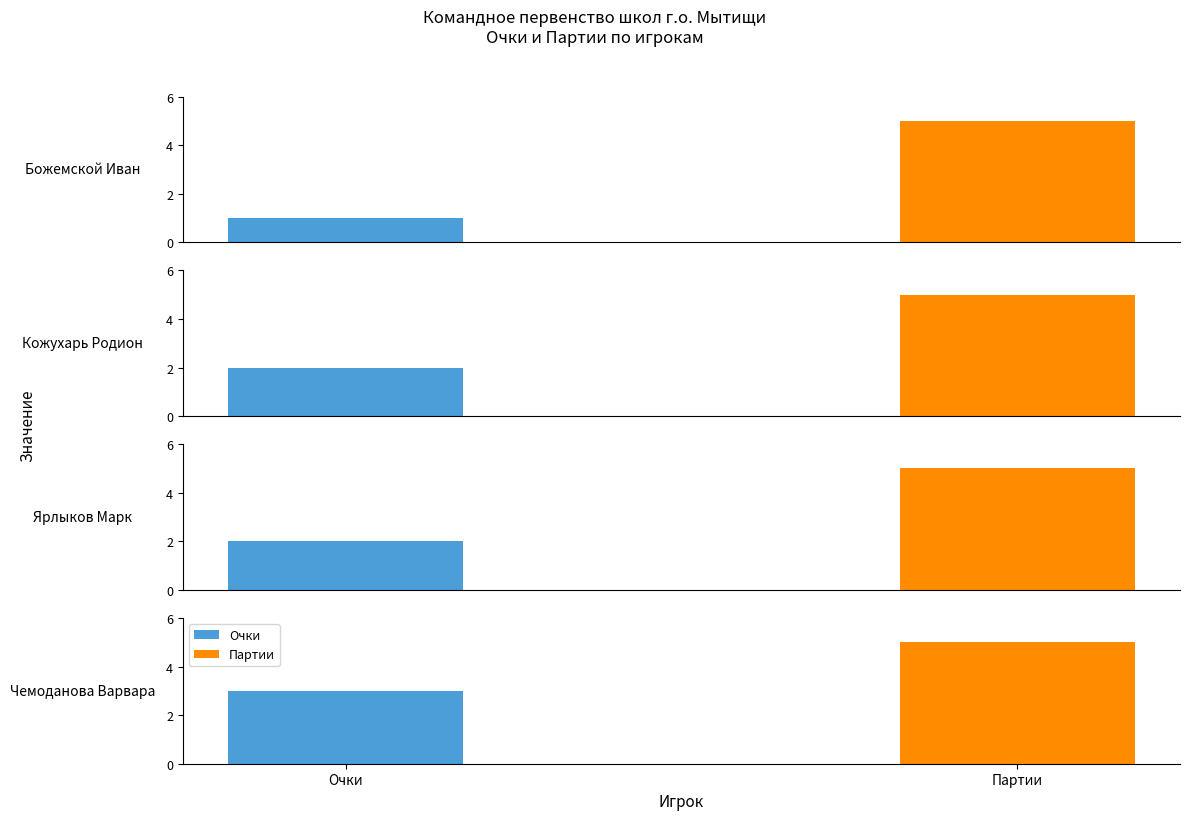

Rank the series at Божемской Иван from lowest to highest value.

Очки, Партии